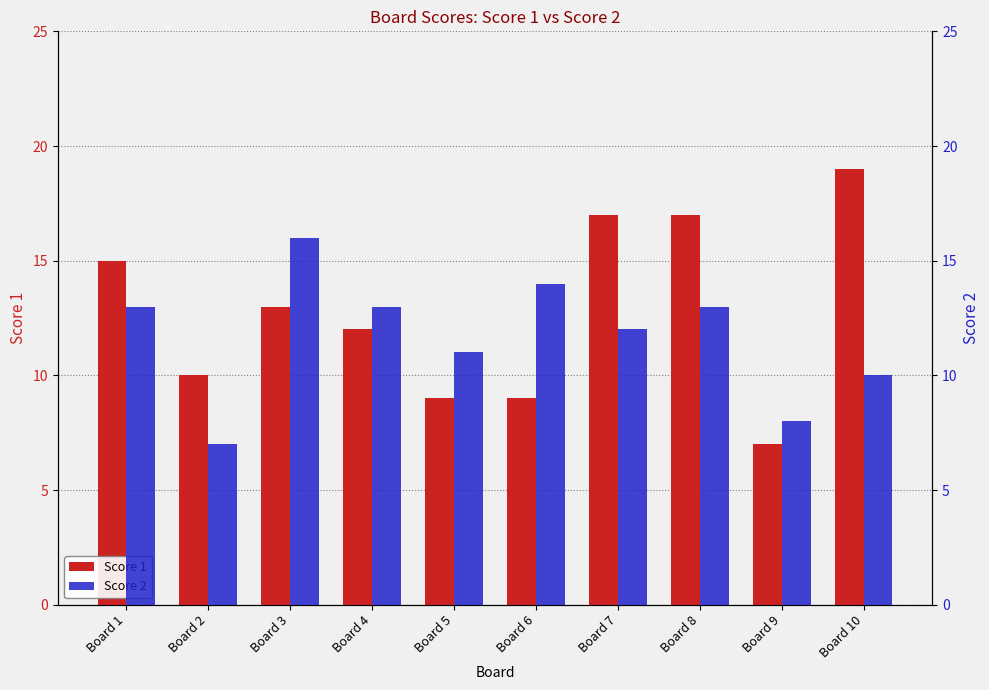

Is it true that Score 2 equals 11 at Board 5?

True